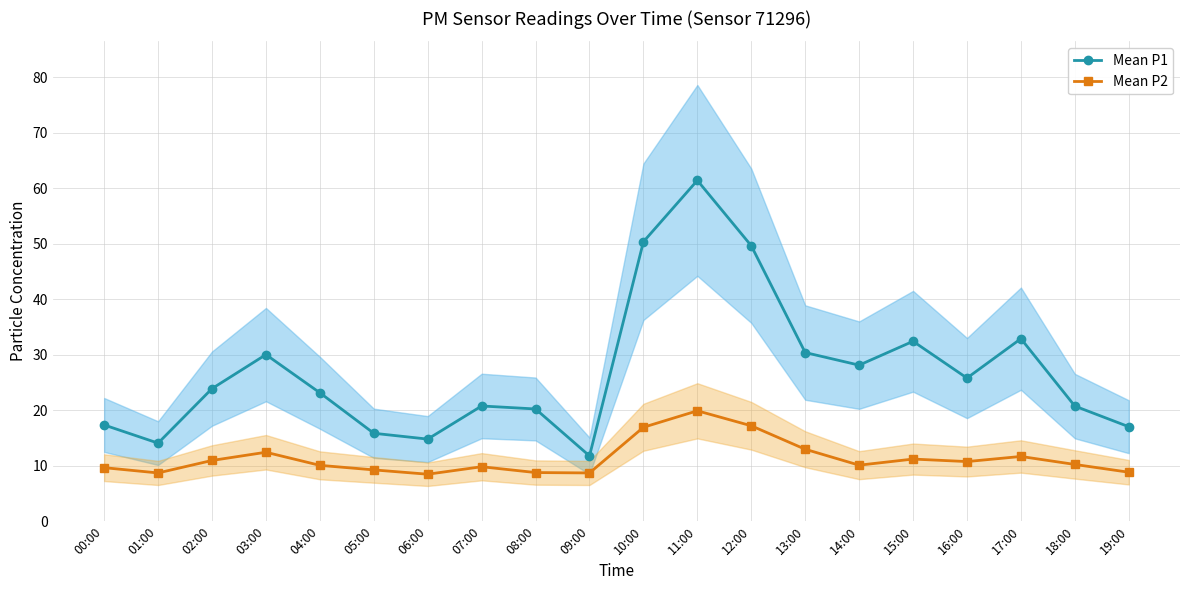

At which category does Mean P1 reach its first local valley?

01:00